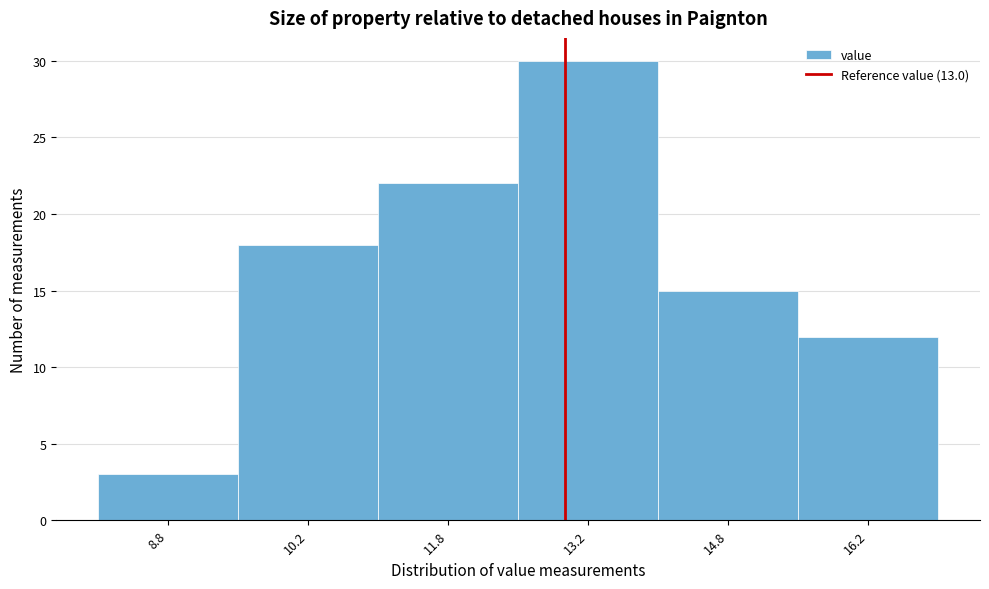

Reading left to right, transcribe this chart: for each bar, give the range it covers on the x-axis and its height. Neither the bar edges nor the heights are printed on the chart, so give them approximately, as read against the axes.

8.0 to 9.5: 3
9.5 to 11.0: 18
11.0 to 12.5: 22
12.5 to 14.0: 30
14.0 to 15.5: 15
15.5 to 17.0: 12